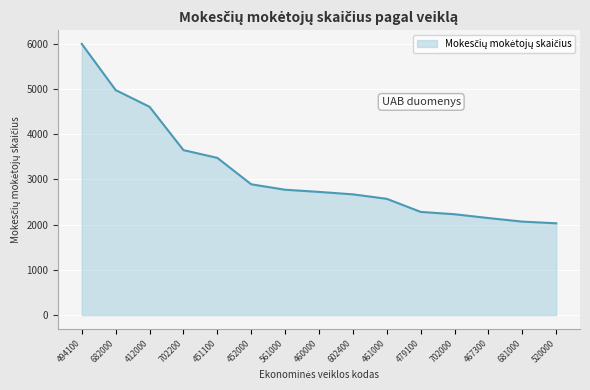

Reading right to left, list all the values displayed in this chart.

520000=2029	681000=2066	467300=2145	702000=2229	479100=2281	461000=2570	602400=2669	460000=2723	561000=2771	452000=2891	451100=3475	702200=3647	412000=4604	682000=4974	494100=5995